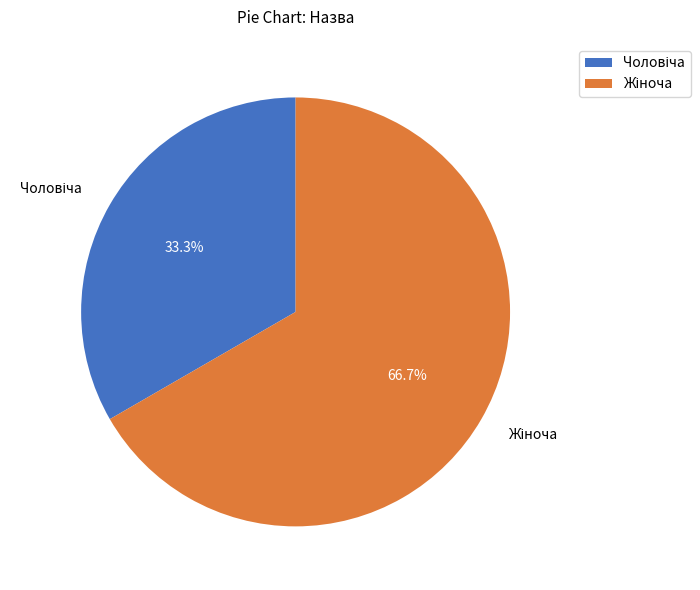

Count the number of slices in the pie.

2